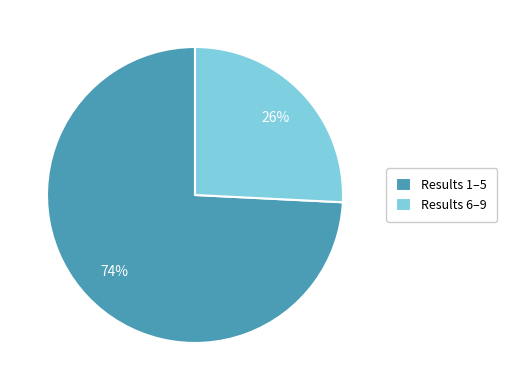

What is the largest slice in the pie chart?

Results 1–5